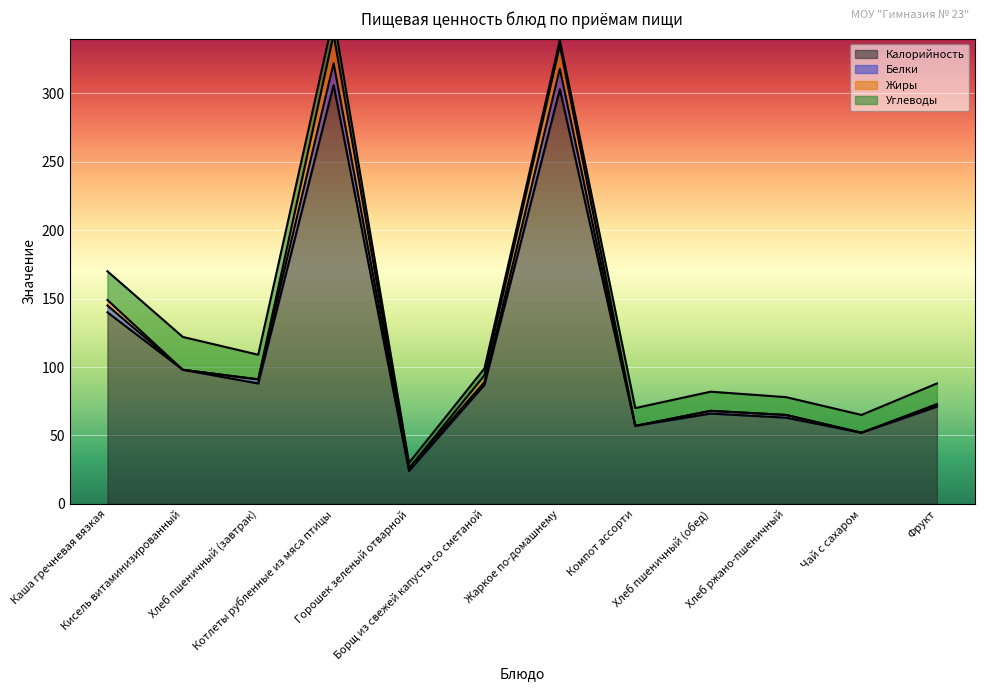

At which category is the sum across all series the highest?

Котлеты рубленные из мяса птицы